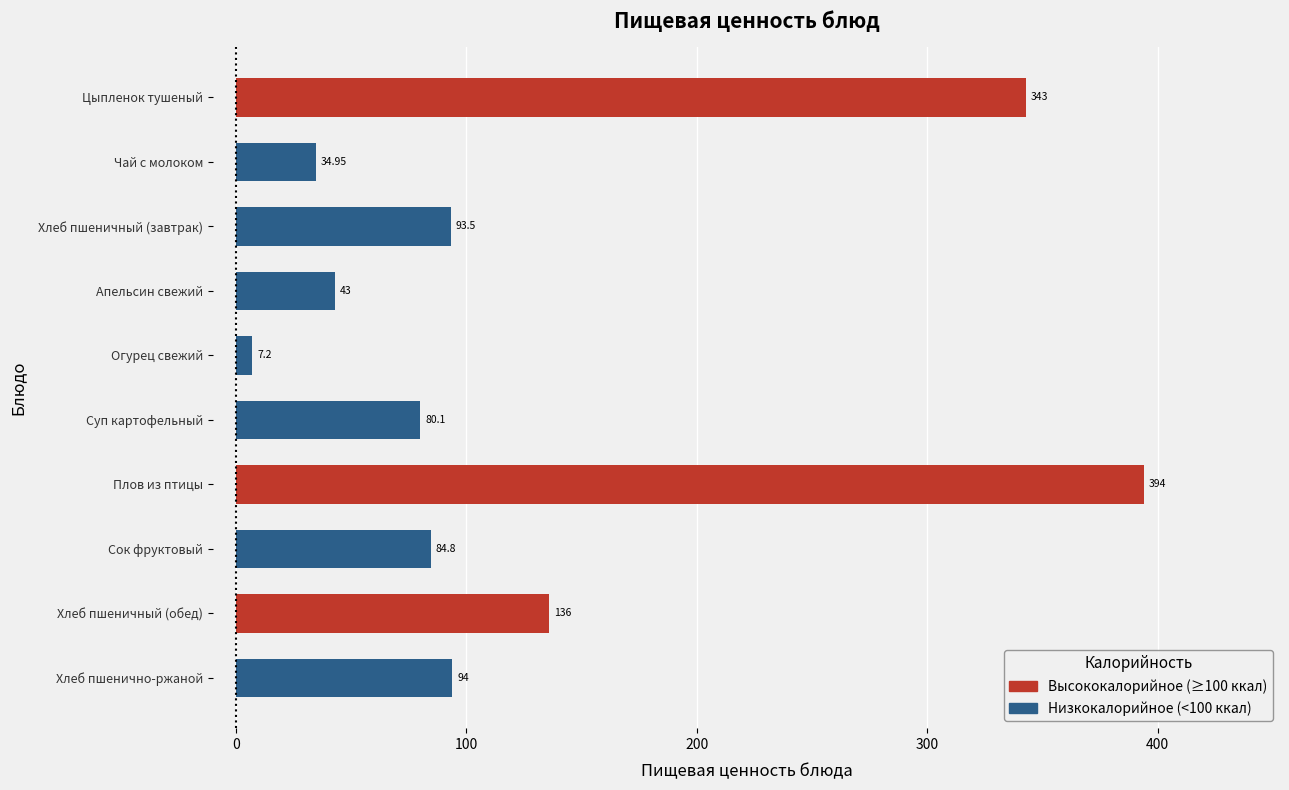

Approximately how many times larger is the value at Чай с молоком compared to Сок фруктовый?

0.4